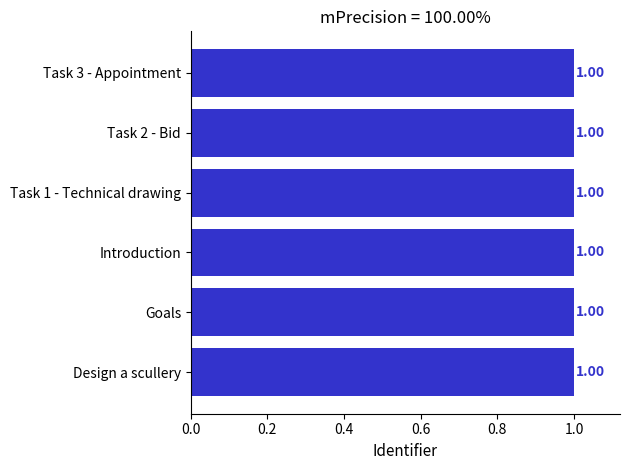

What is the average value?

1.0